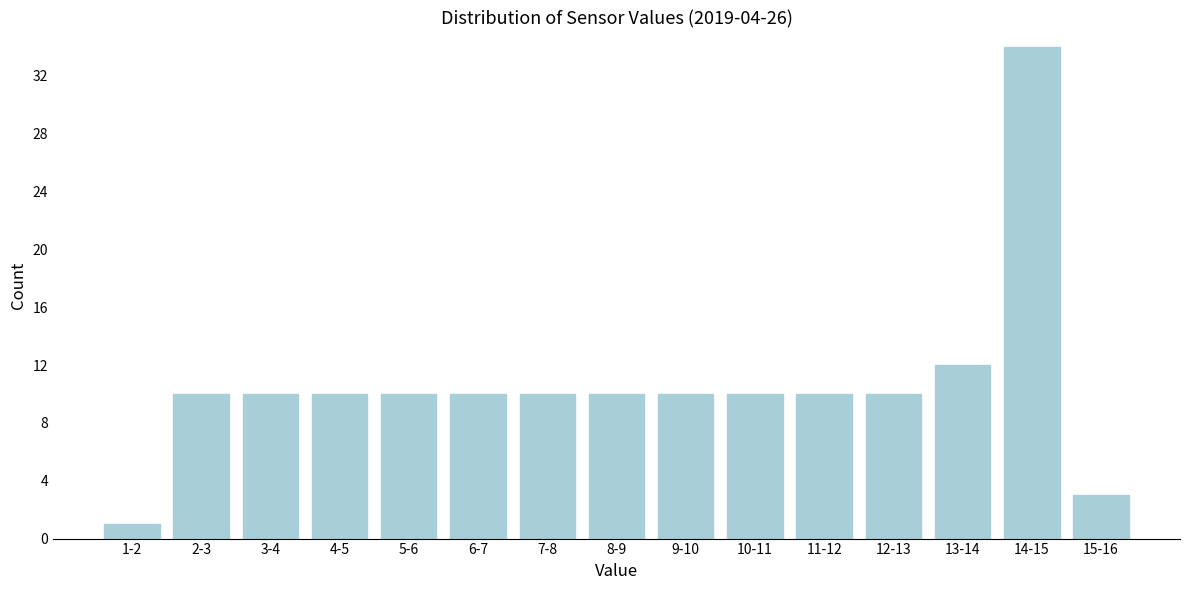

Reading right to left, extract all data points from this chart.

3	34	12	10	10	10	10	10	10	10	10	10	10	10	1